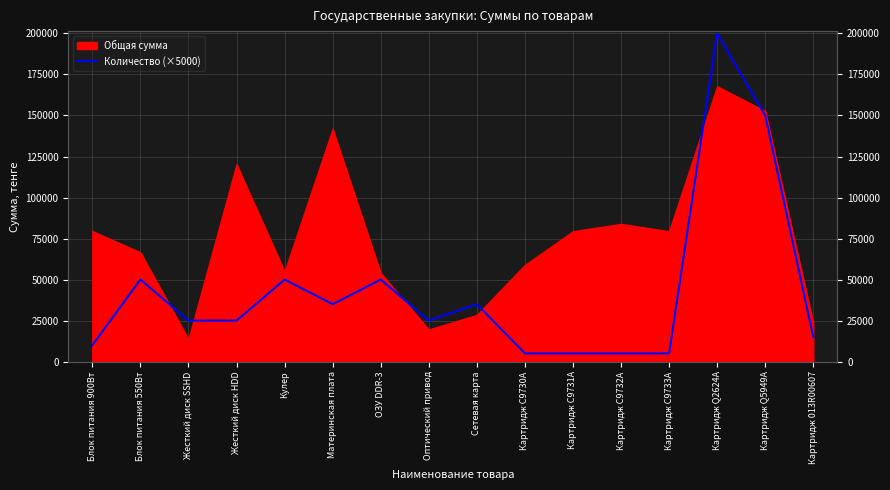

What position from the right is Блок питания 550Вт?

15